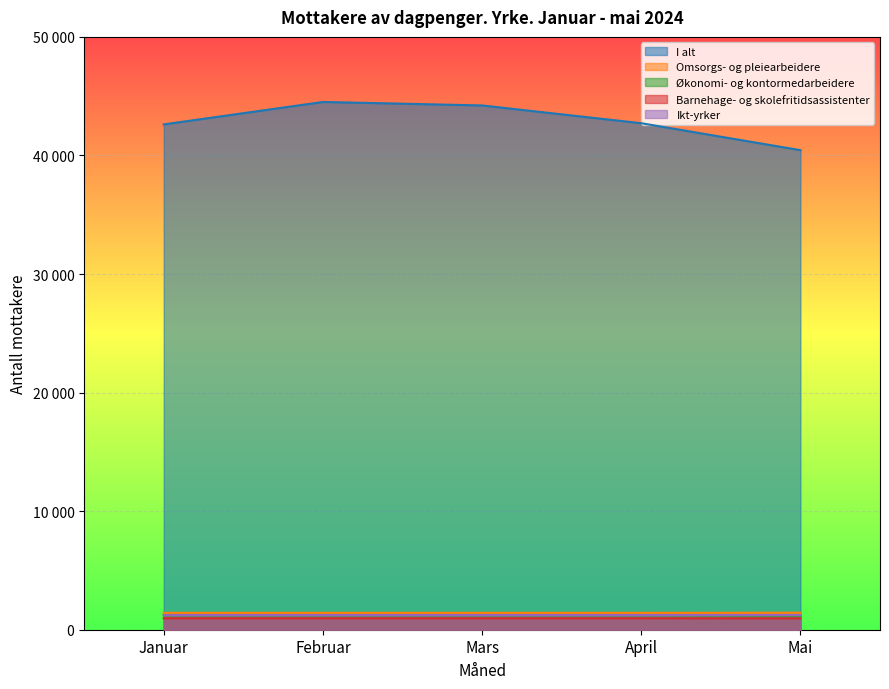

What is the maximum value for Omsorgs- og pleiearbeidere?

962